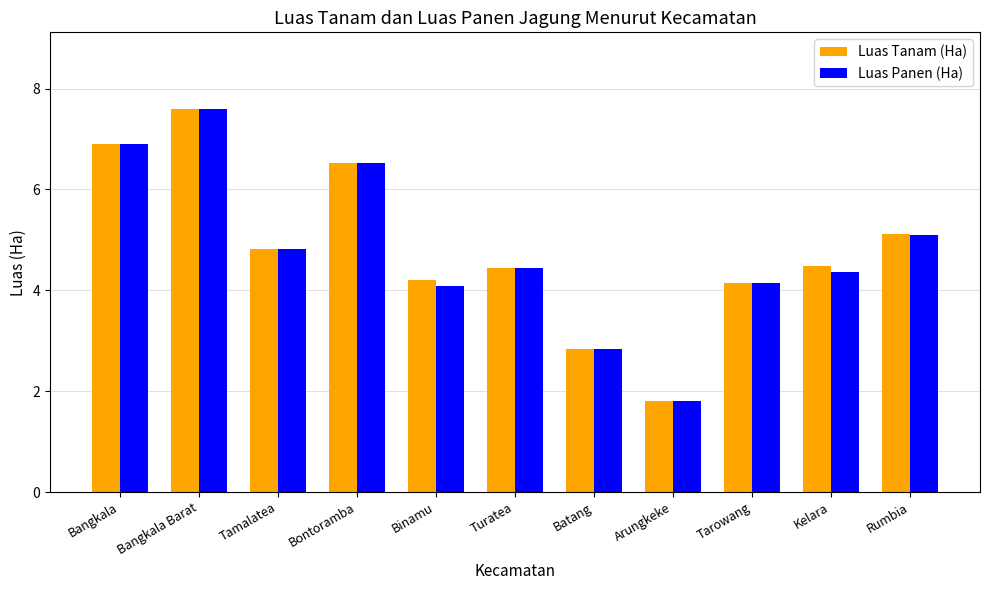

At which label does Luas Panen (Ha) reach its peak?

Bangkala Barat